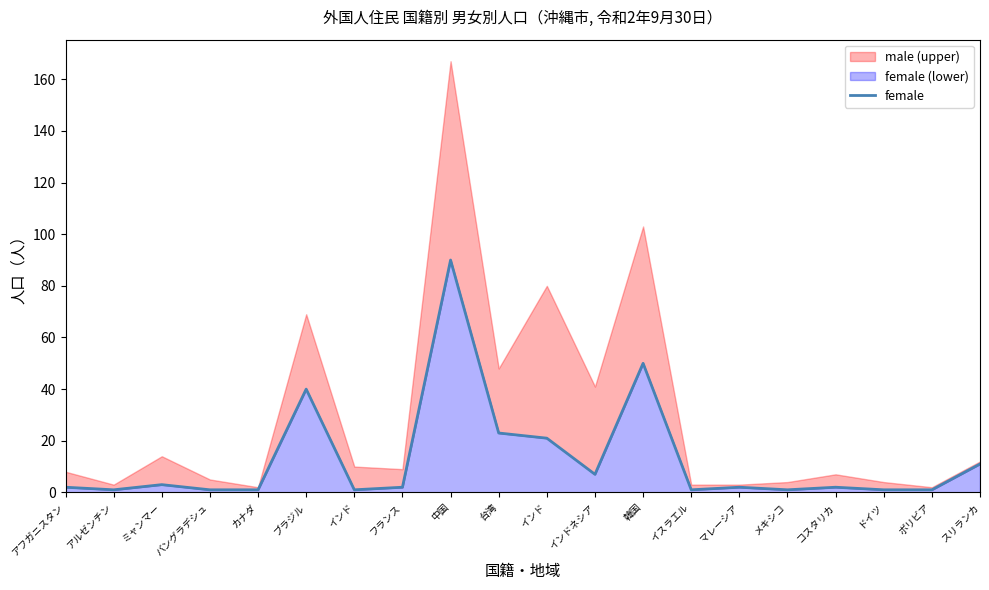

At which category does the chart reach its peak across all series?

中国